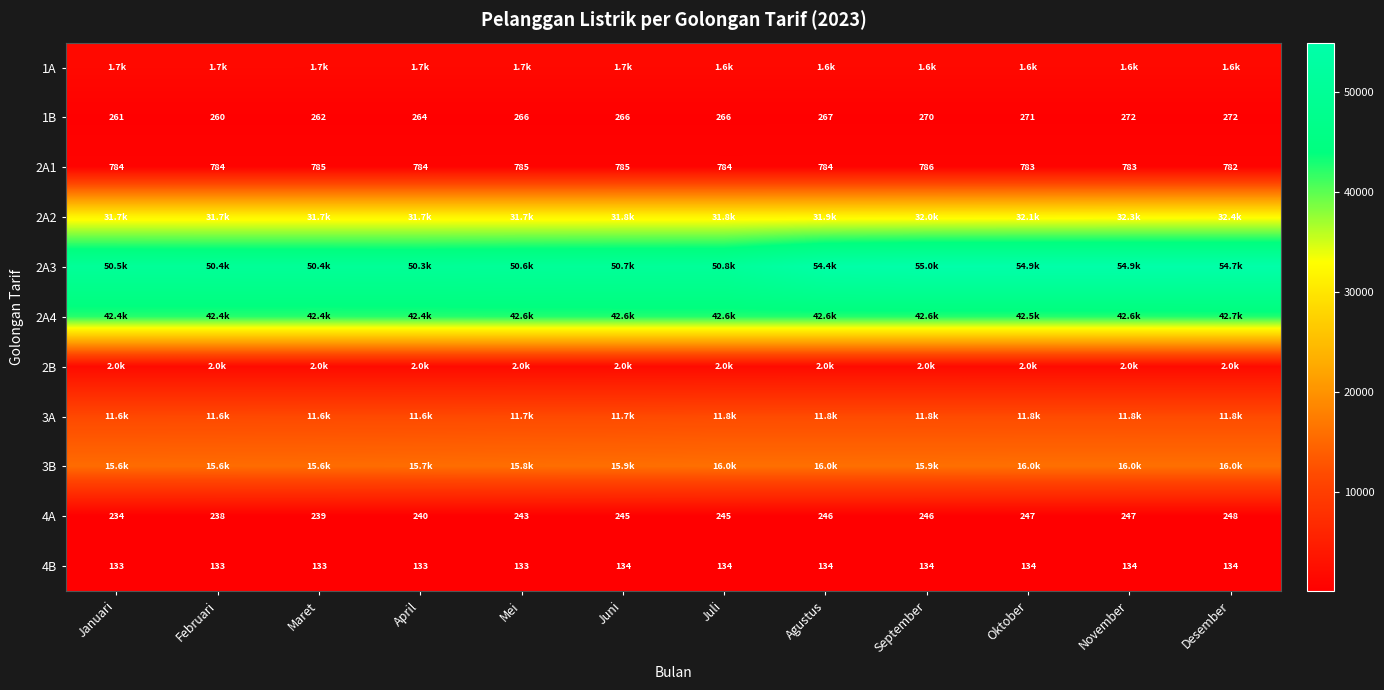

True or false: 4A has a value of 115 at Maret.

False